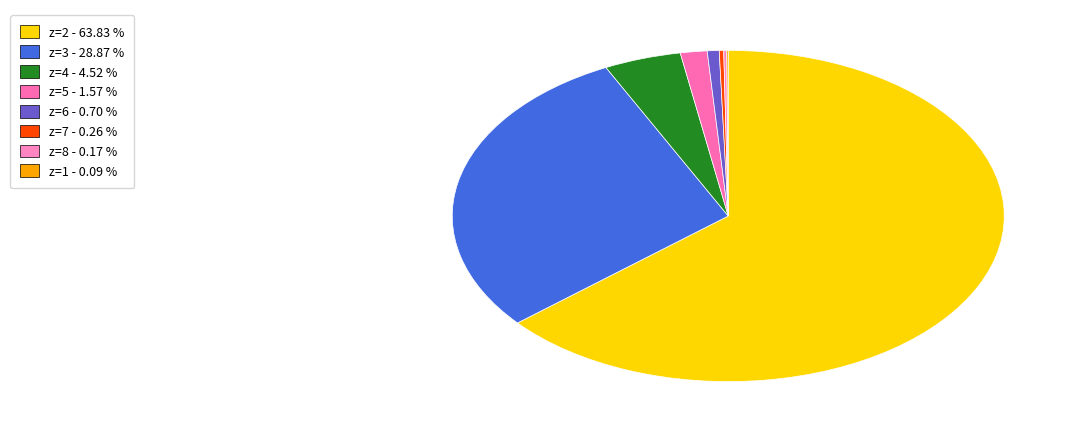

What is the ratio of the value at z=8 to the value at z=1?

2.0